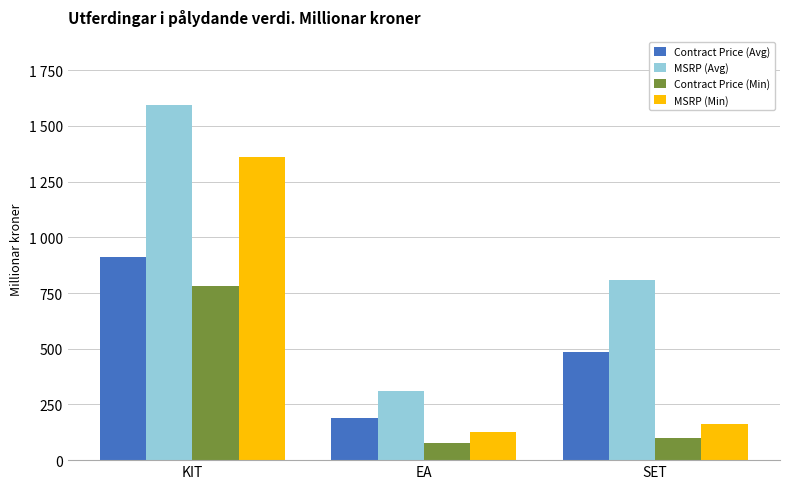

What position from the right is EA?

2